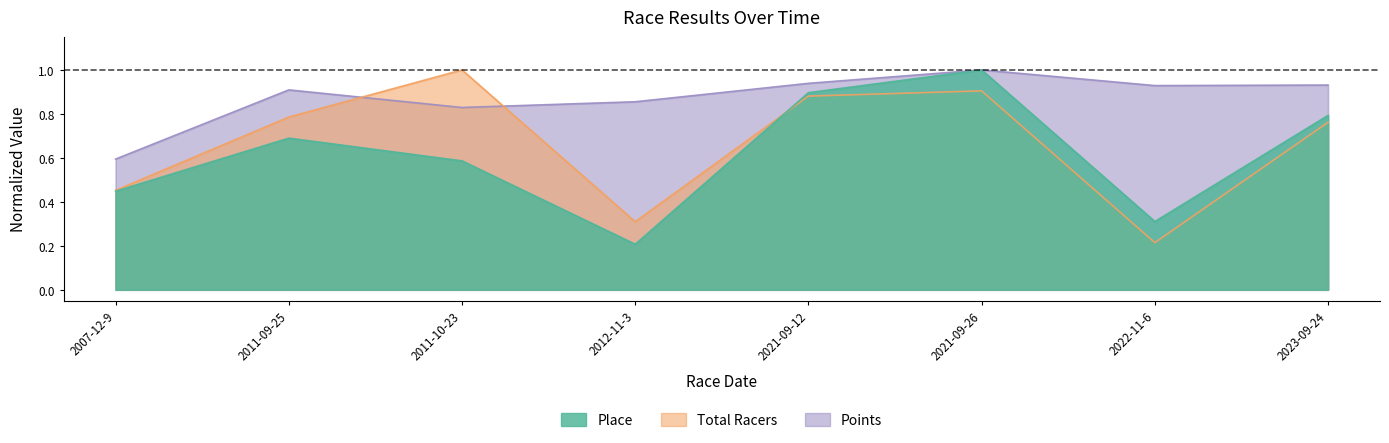

Between 2011-09-25 and 2012-11-3, which series saw the biggest shift?

Place